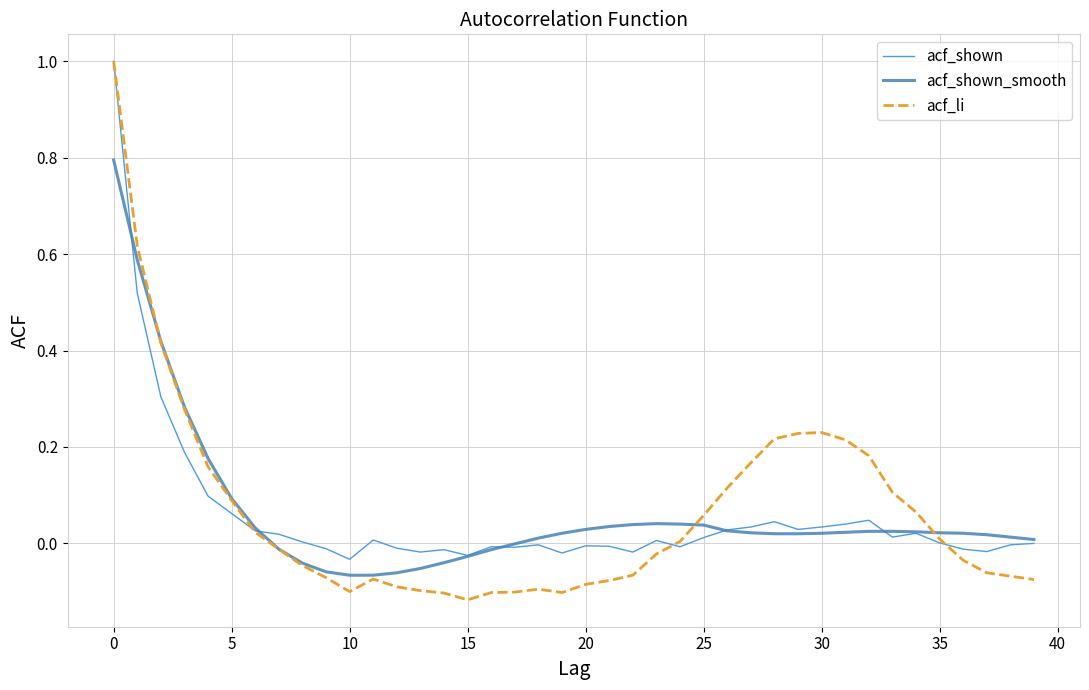

What is the greatest value displayed?

1.0